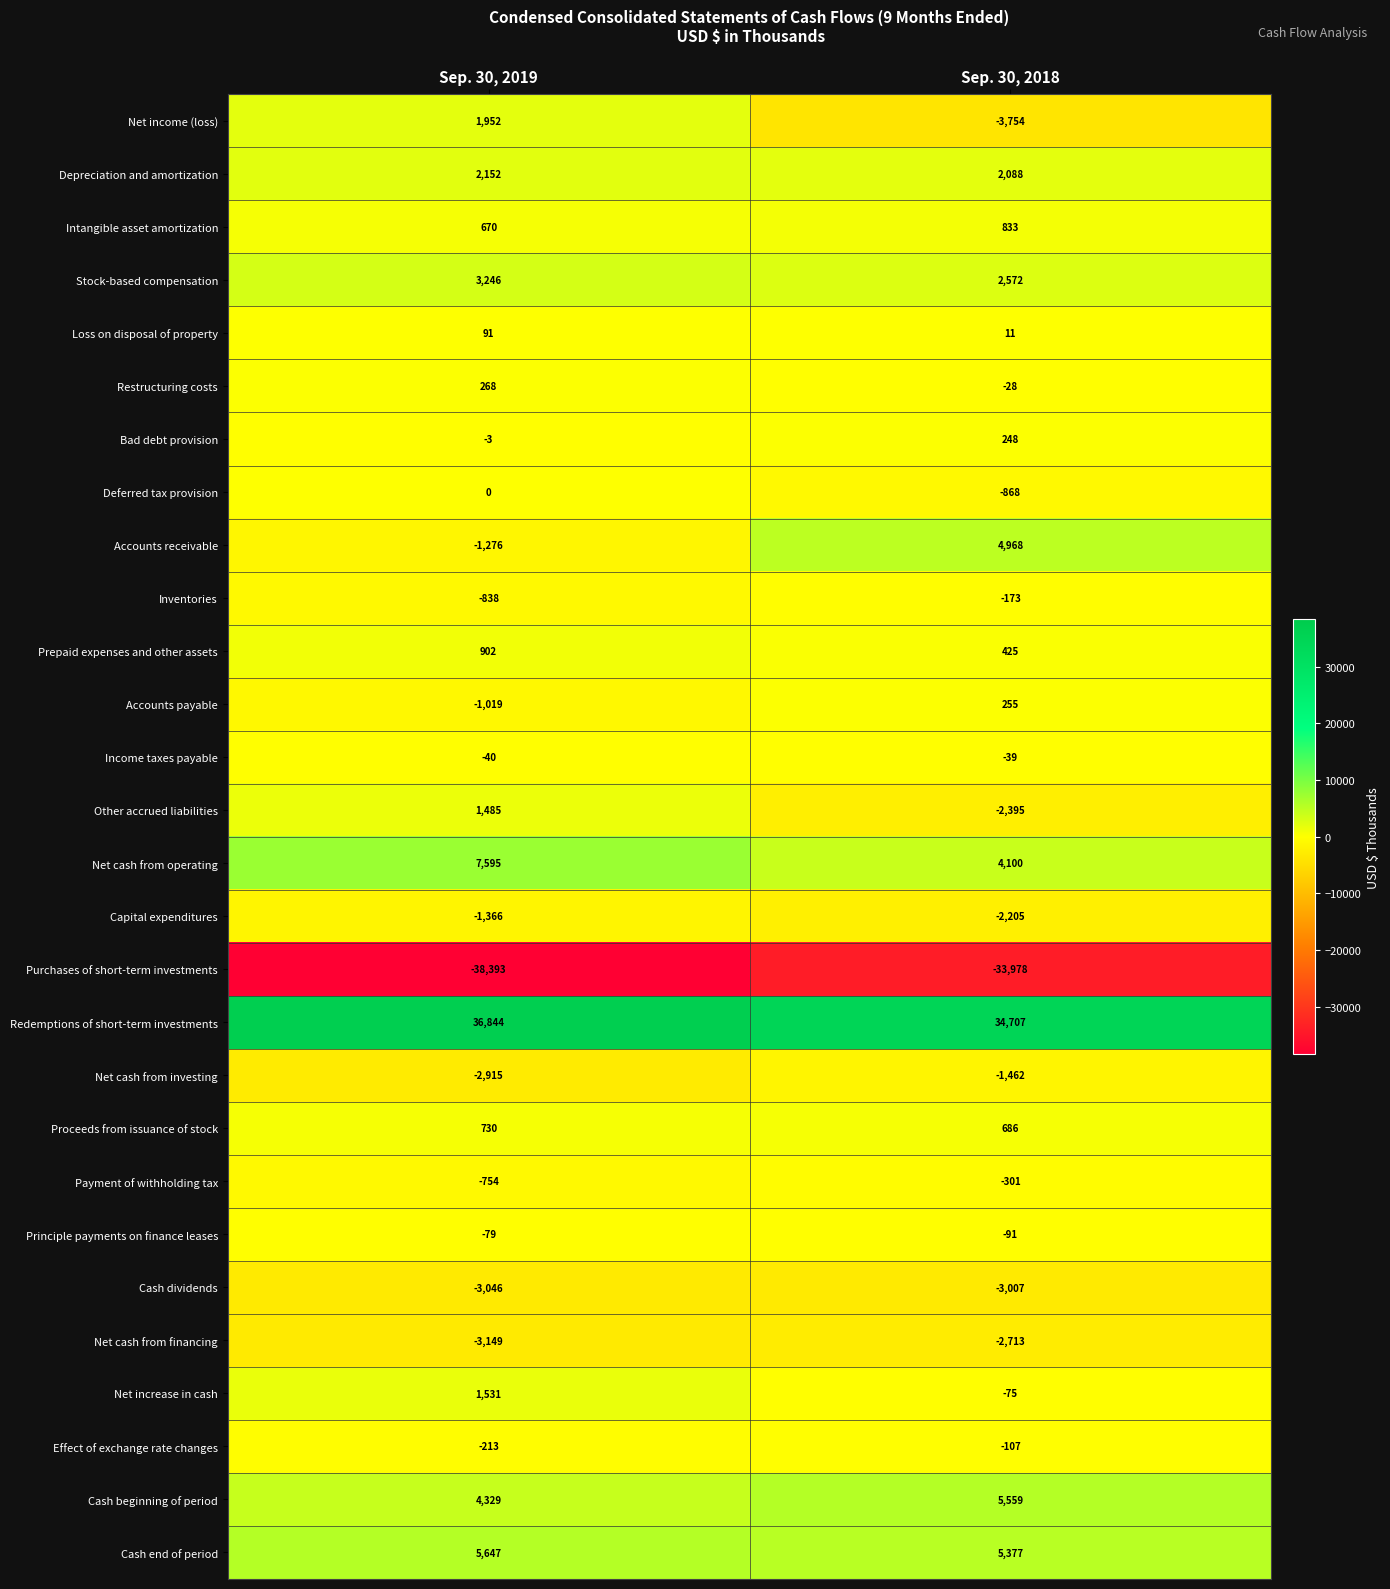

True or false: Accounts payable has a value of -689 at Sep. 30, 2019.

False